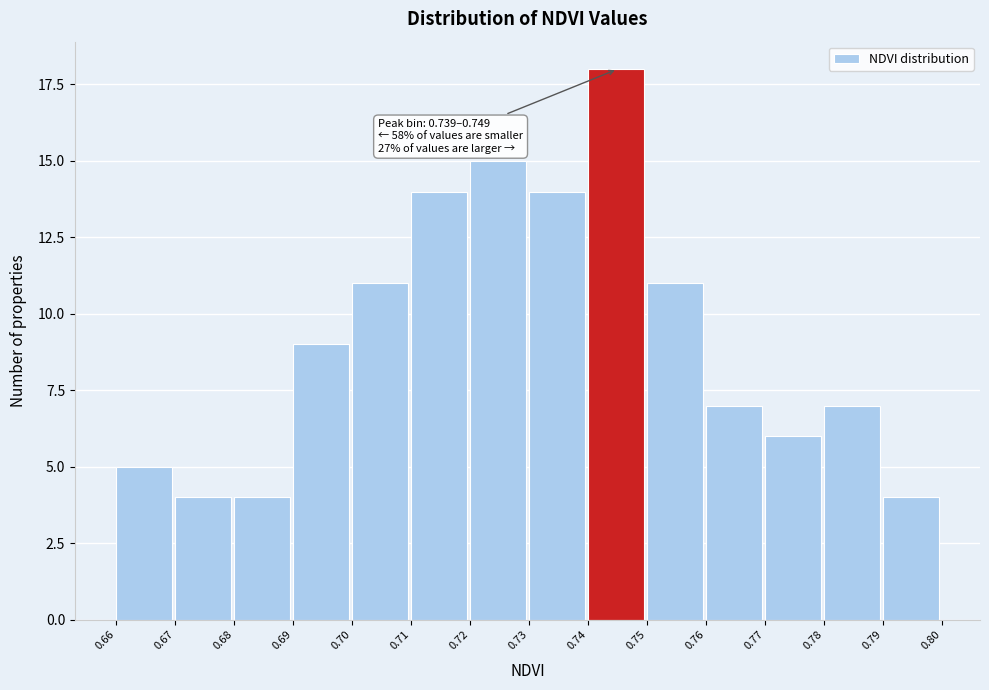

Reading left to right, transcribe all the data shown in this chart.

5	4	4	9	11	14	15	14	18	11	7	6	7	4